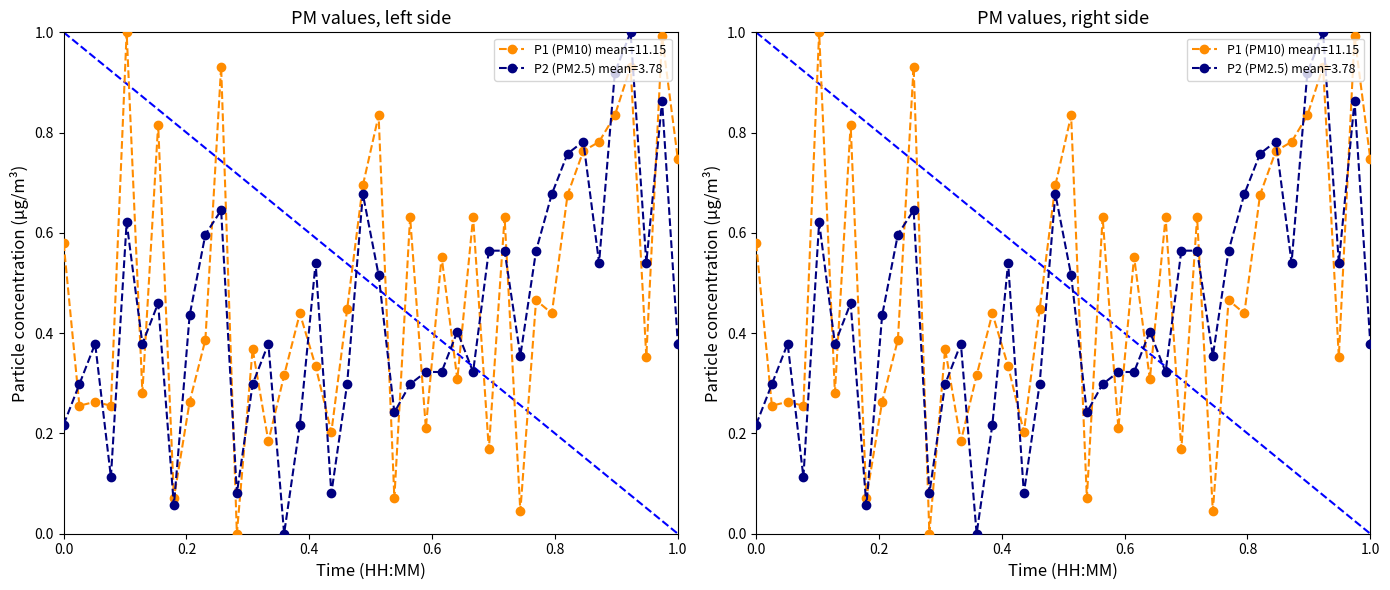

Does the chart have visible grid lines?

No